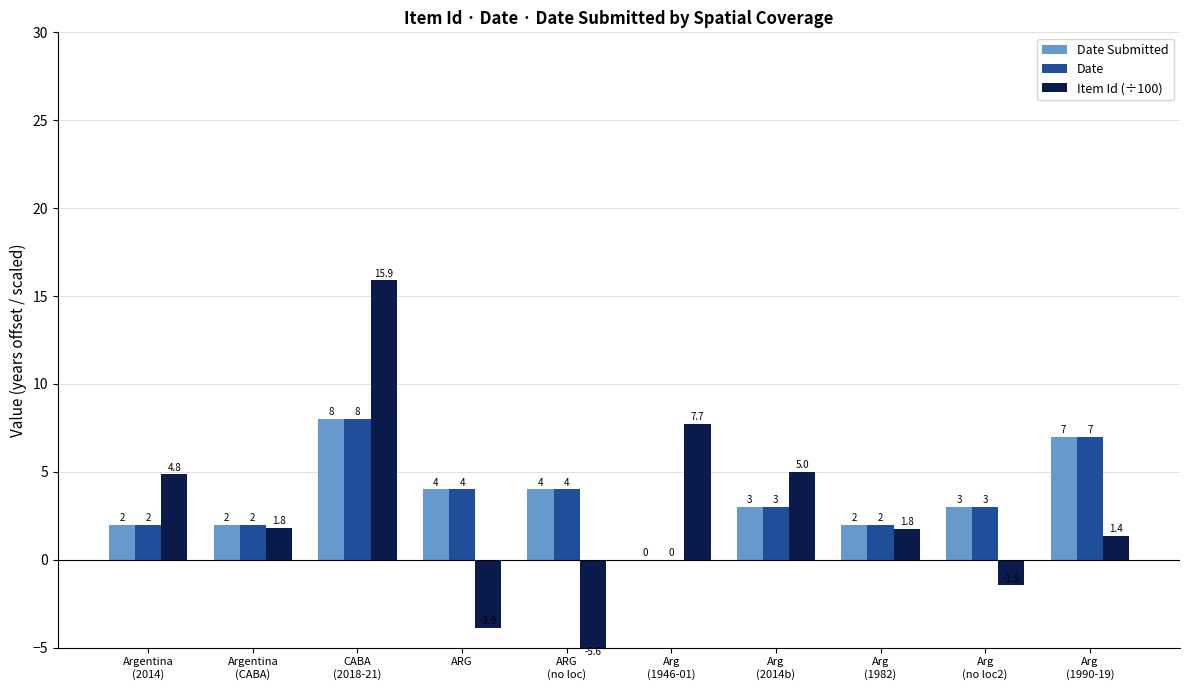

At which label is Item Id (÷100) closest to 5?

Arg
(2014b)